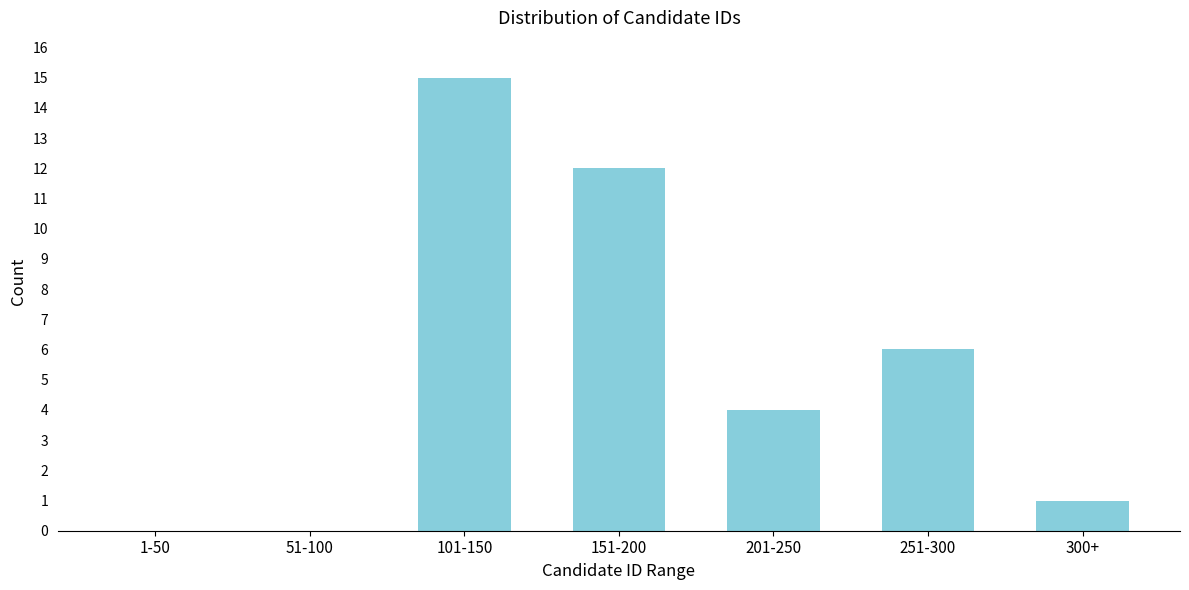

Reading left to right, list all the values displayed in this chart.

1-50=0	51-100=0	101-150=15	151-200=12	201-250=4	251-300=6	300+=1